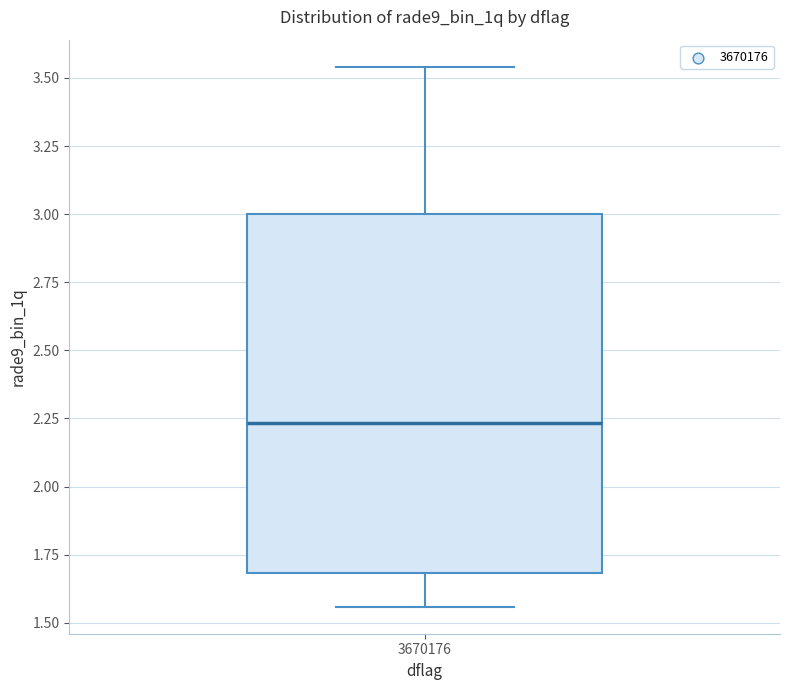

Where is the lower edge of the box at x = 3670176 on the y-axis? The values are not printed on the chart, so give them approximately, as read against the axis.

1.70